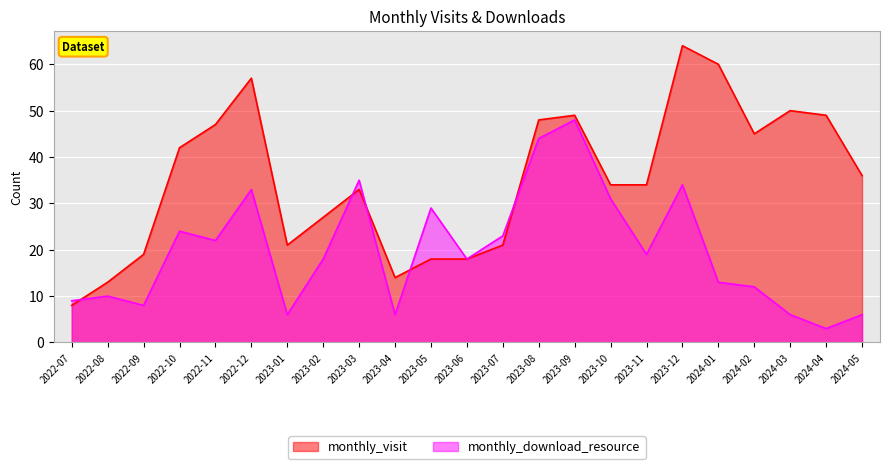

What is the label of the 16th point from the left?

2023-10